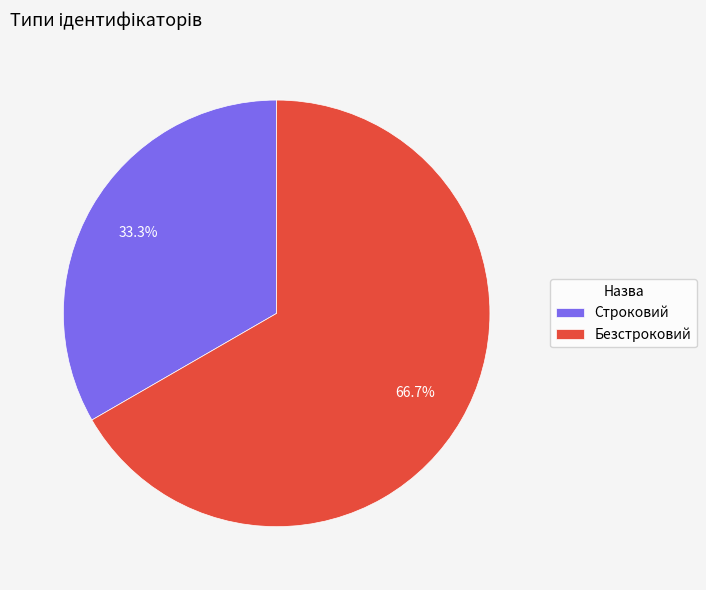

To the nearest percent, what portion does Строковий represent?

33%